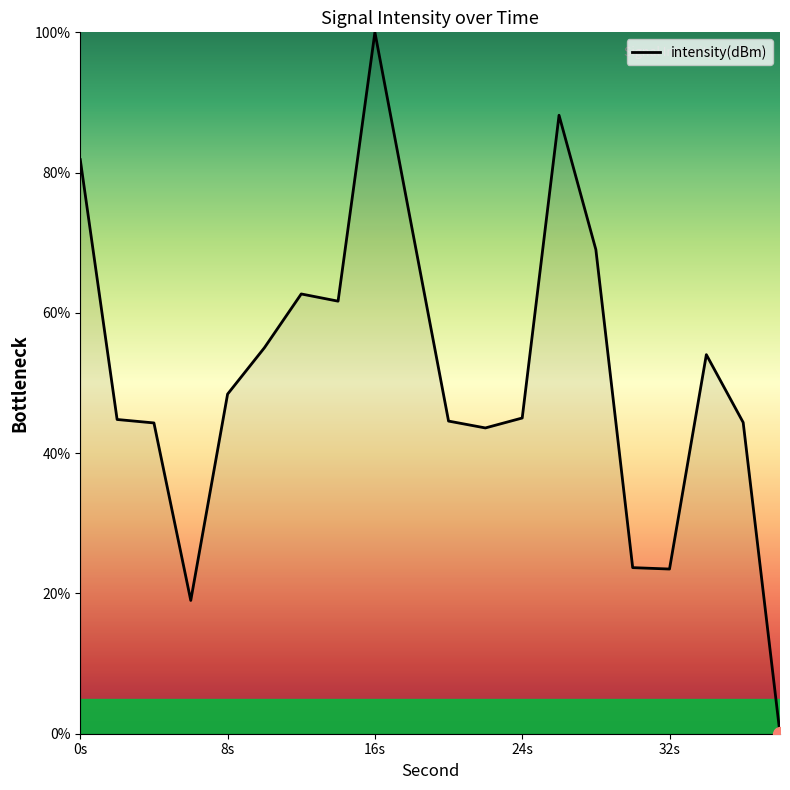

What is the difference between the maximum and minimum values?

100.0